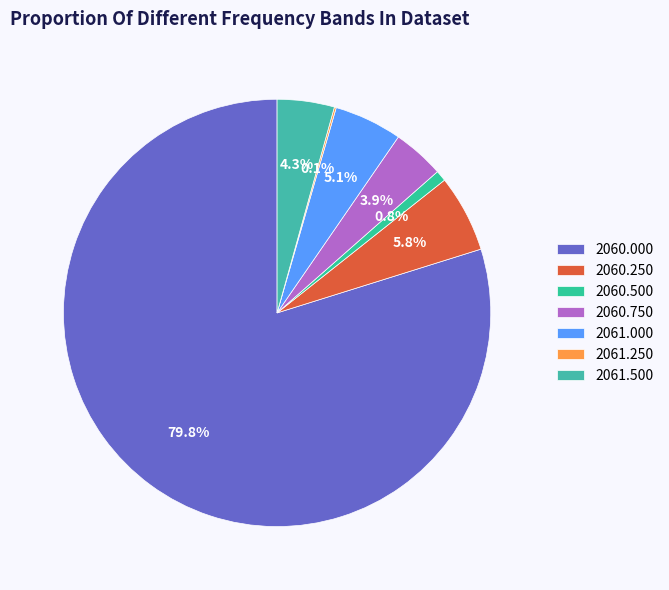

Is there a majority slice in this chart?

Yes